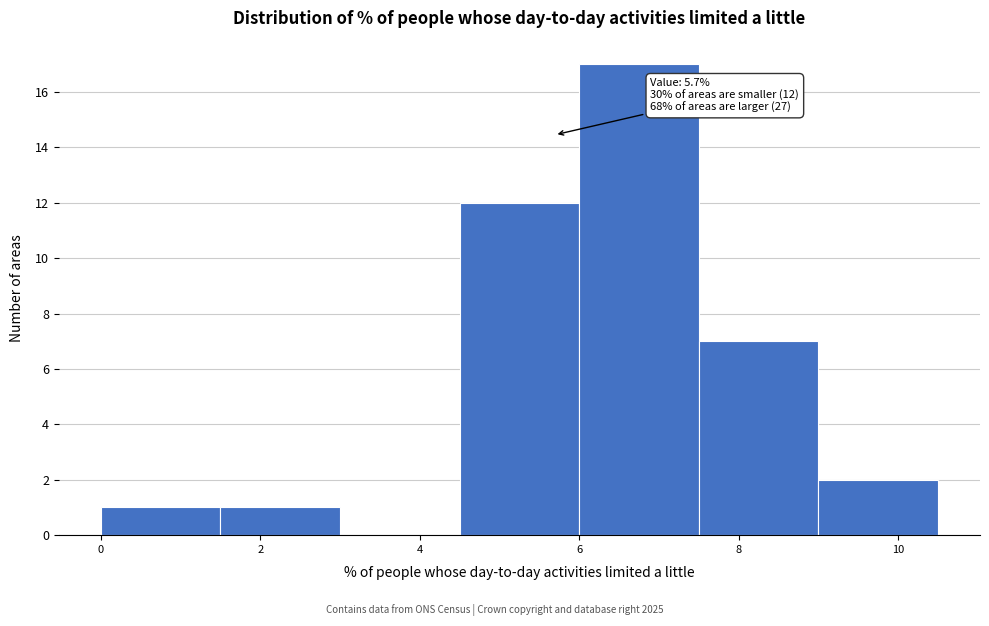

Over which range of the x-axis is the bar tallest?

6.0 to 7.5